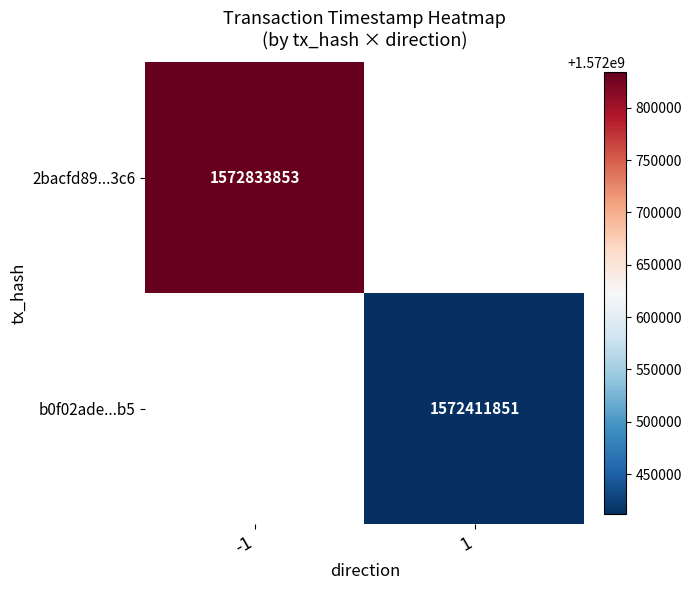

True or false: 2bacfd89...3c6 has a value of 1006685595.5 at -1.

False